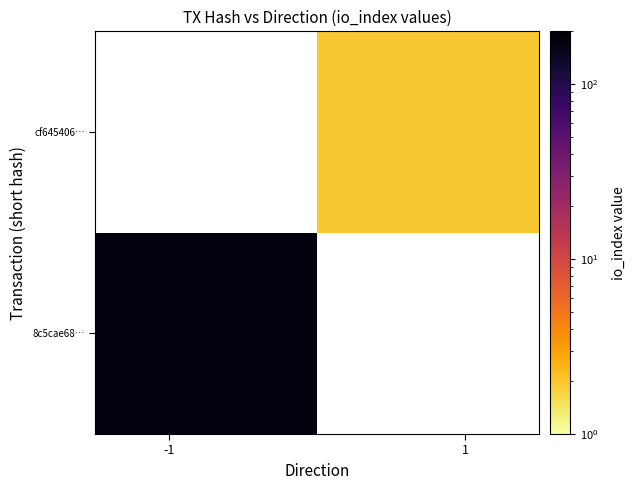

List the series in order of their overall mean, highest first.

8c5cae68…, cf645406…